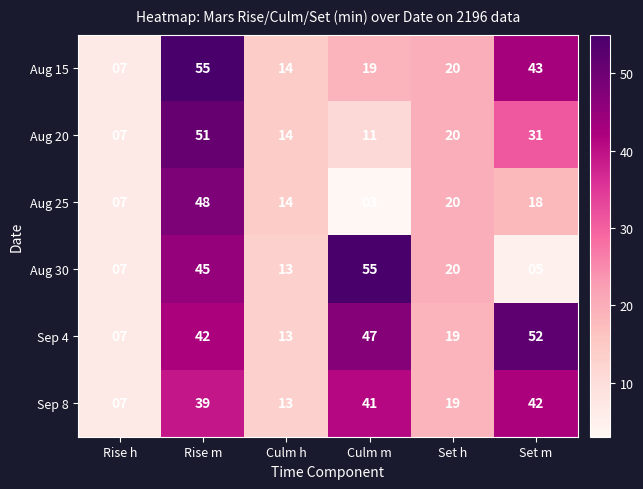

Between Rise m and Culm m, which series saw the biggest shift?

Aug 25